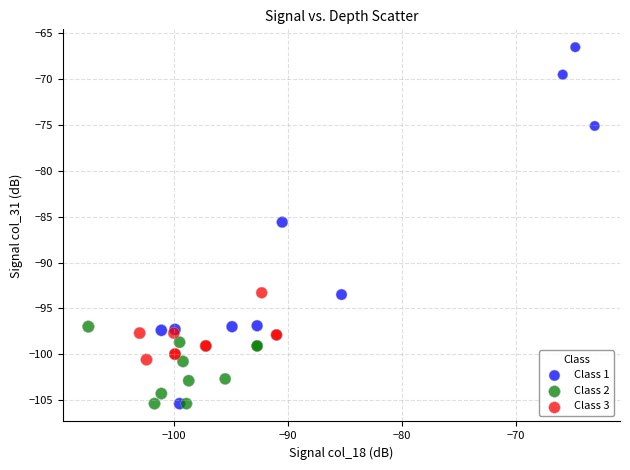

Which series has the largest Y range (max minus min)?

Class 1